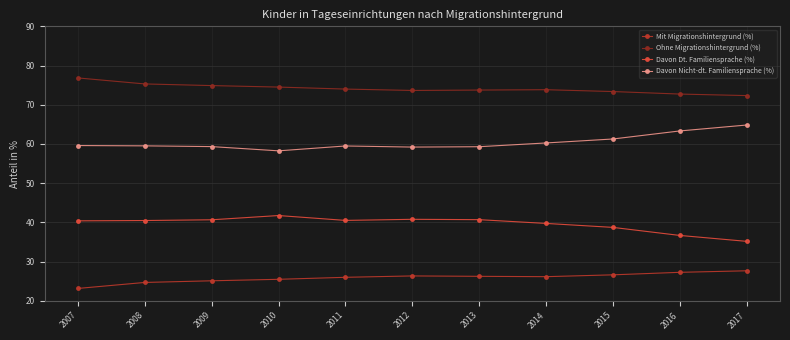

What are all the series names shown in the legend?

Mit Migrationshintergrund (%), Ohne Migrationshintergrund (%), Davon Dt. Familiensprache (%), Davon Nicht-dt. Familiensprache (%)